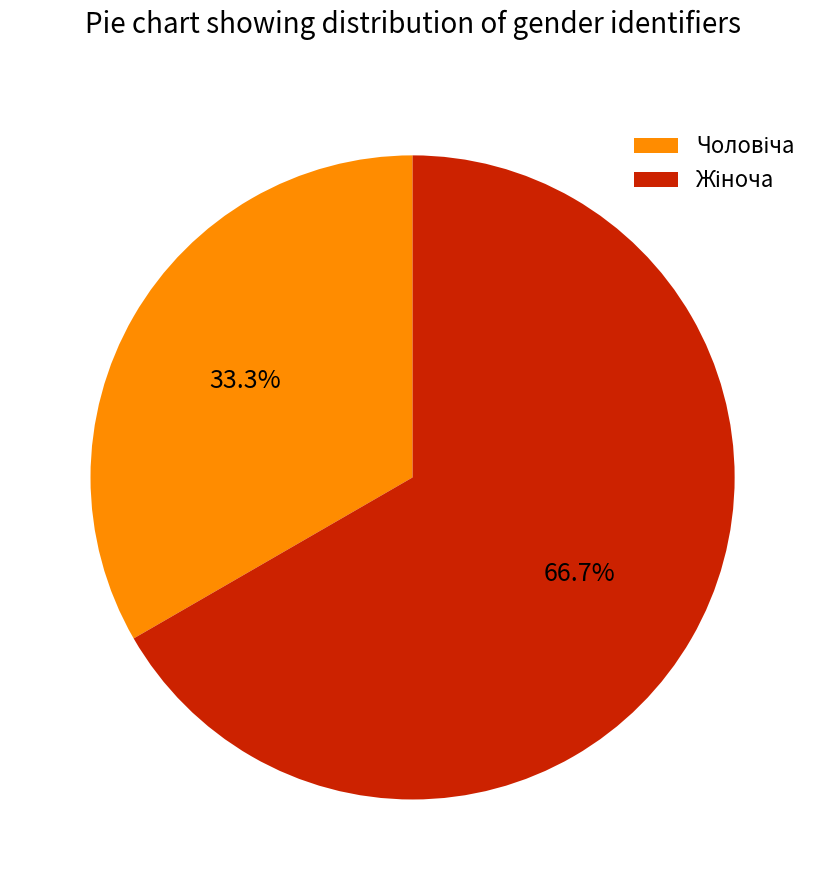

Does any single category account for the majority?

Yes